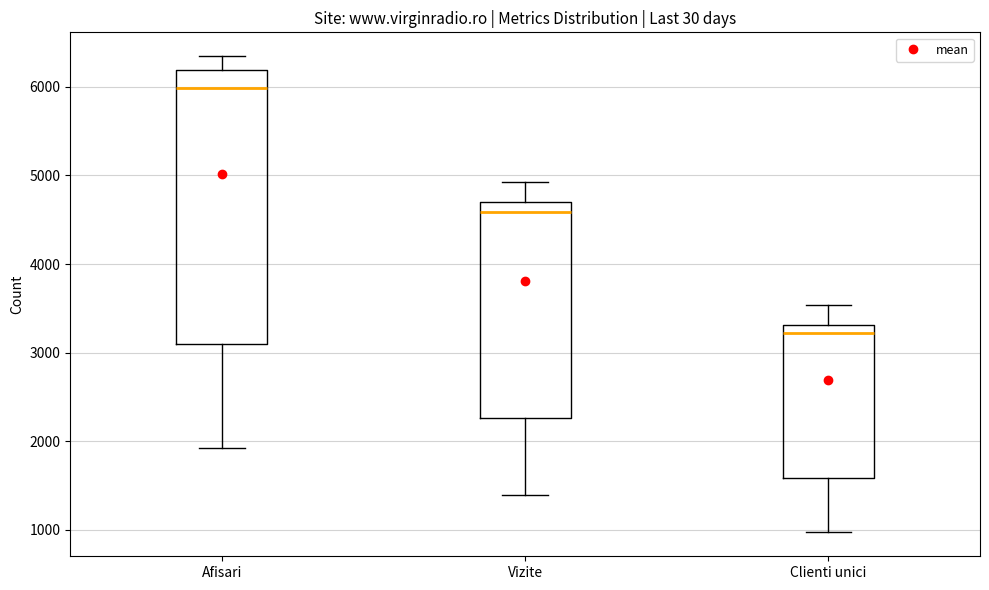

Which box is the tallest, from its lower edge to its upper edge?

Afisari